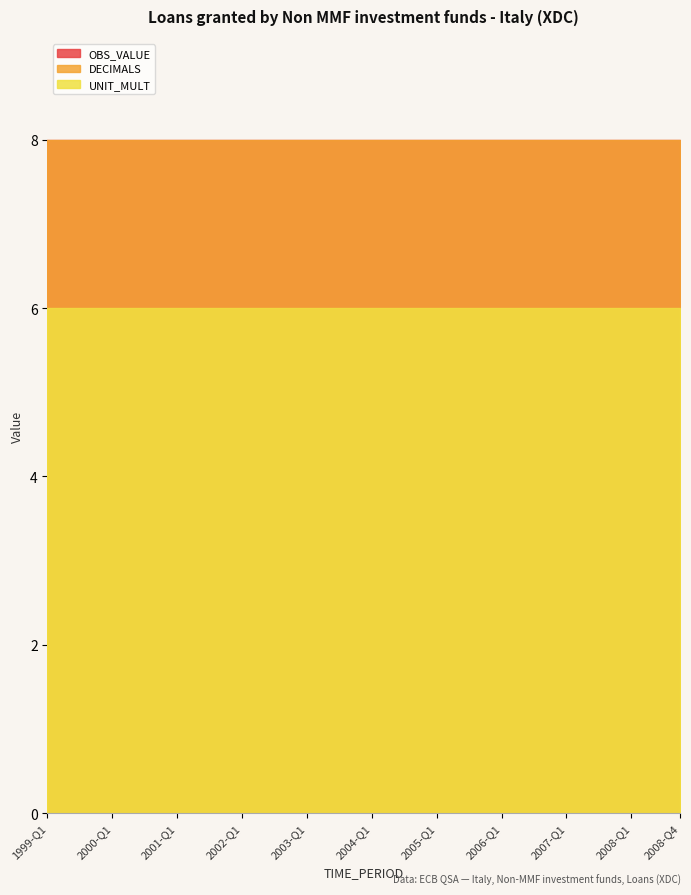

What is the label of the 32nd point from the left?

2006-Q4